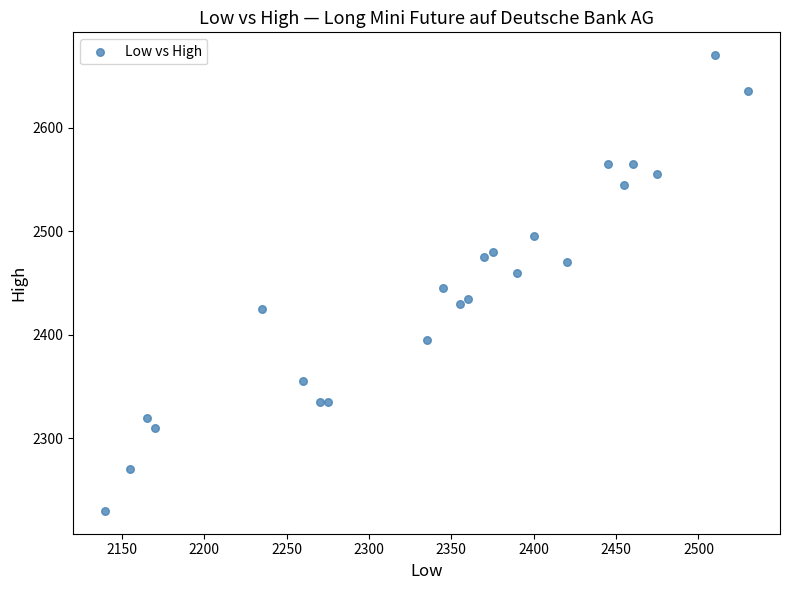

What Y value in the scatter plot is closest to 2450?

2445